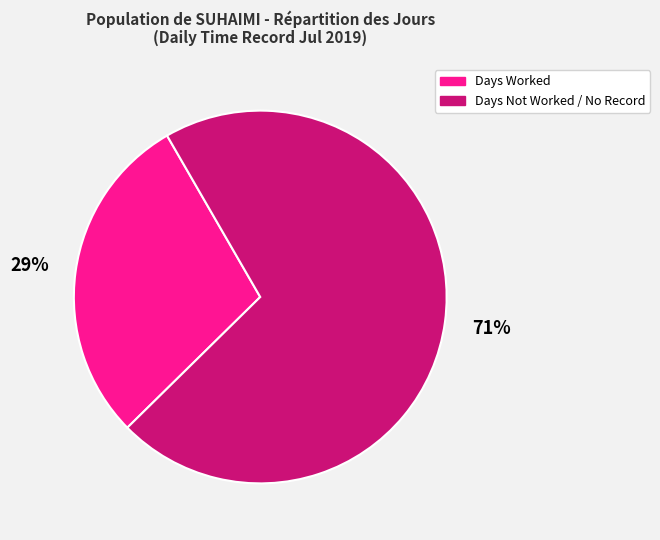

To the nearest percent, what is the average slice percentage?

50%